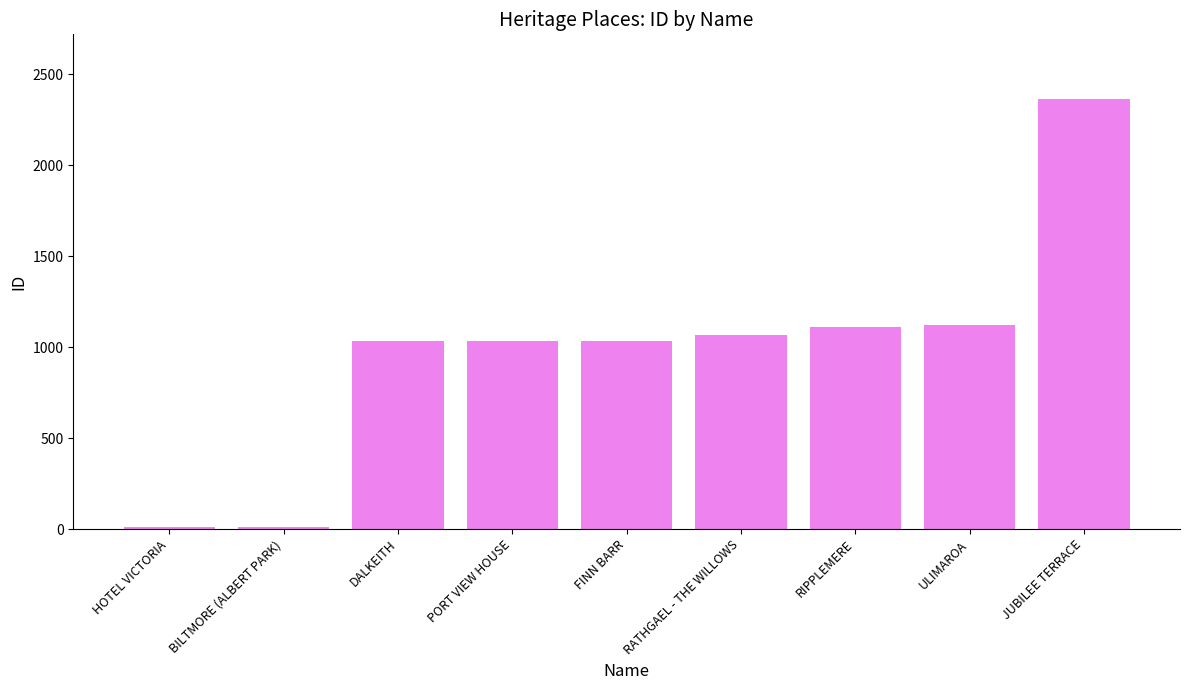

Which has a higher value, BILTMORE (ALBERT PARK) or RATHGAEL - THE WILLOWS?

RATHGAEL - THE WILLOWS